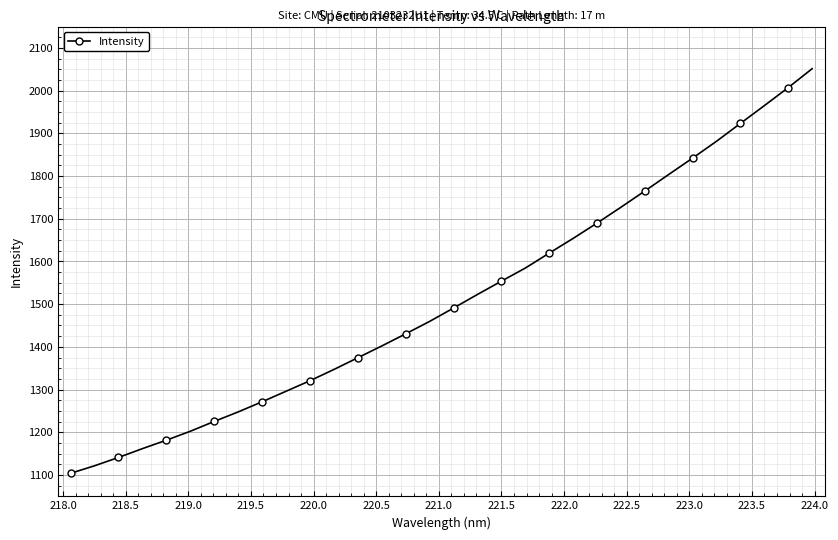

What is the sum of all values?

48366.7